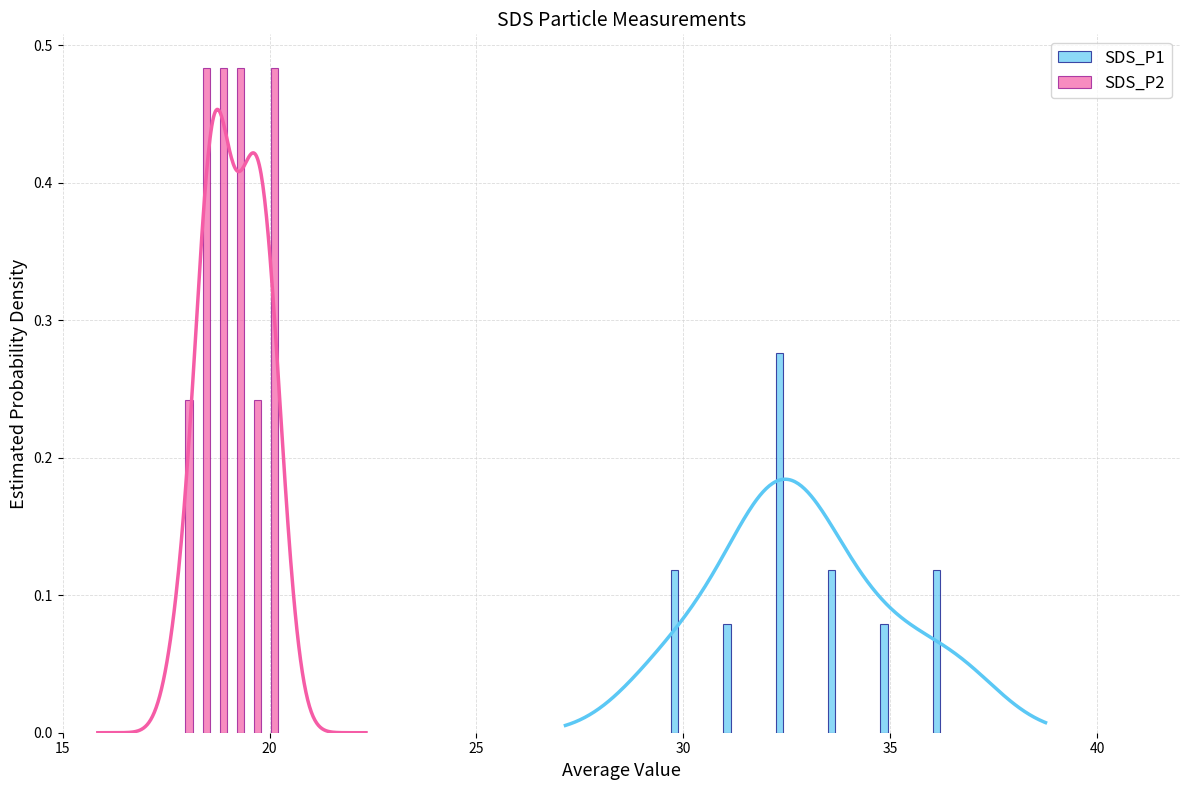

At how many categories does at least one series exceed 0?

6